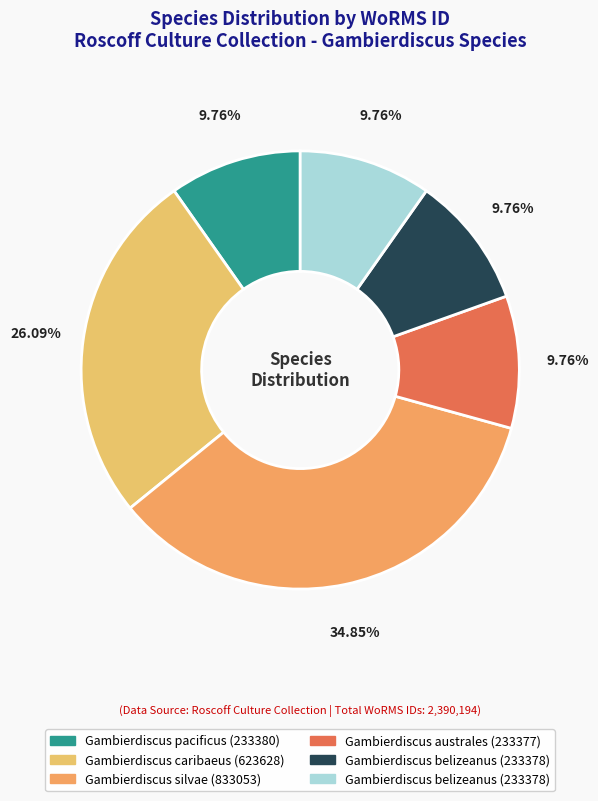

Rank the categories by value from lowest to highest.

Gambierdiscus australes (RCC10664), Gambierdiscus belizeanus (RCC6344), Gambierdiscus belizeanus (RCC6419), Gambierdiscus pacificus (RCC10367), Gambierdiscus caribaeus (RCC10398), Gambierdiscus silvae (RCC10401)